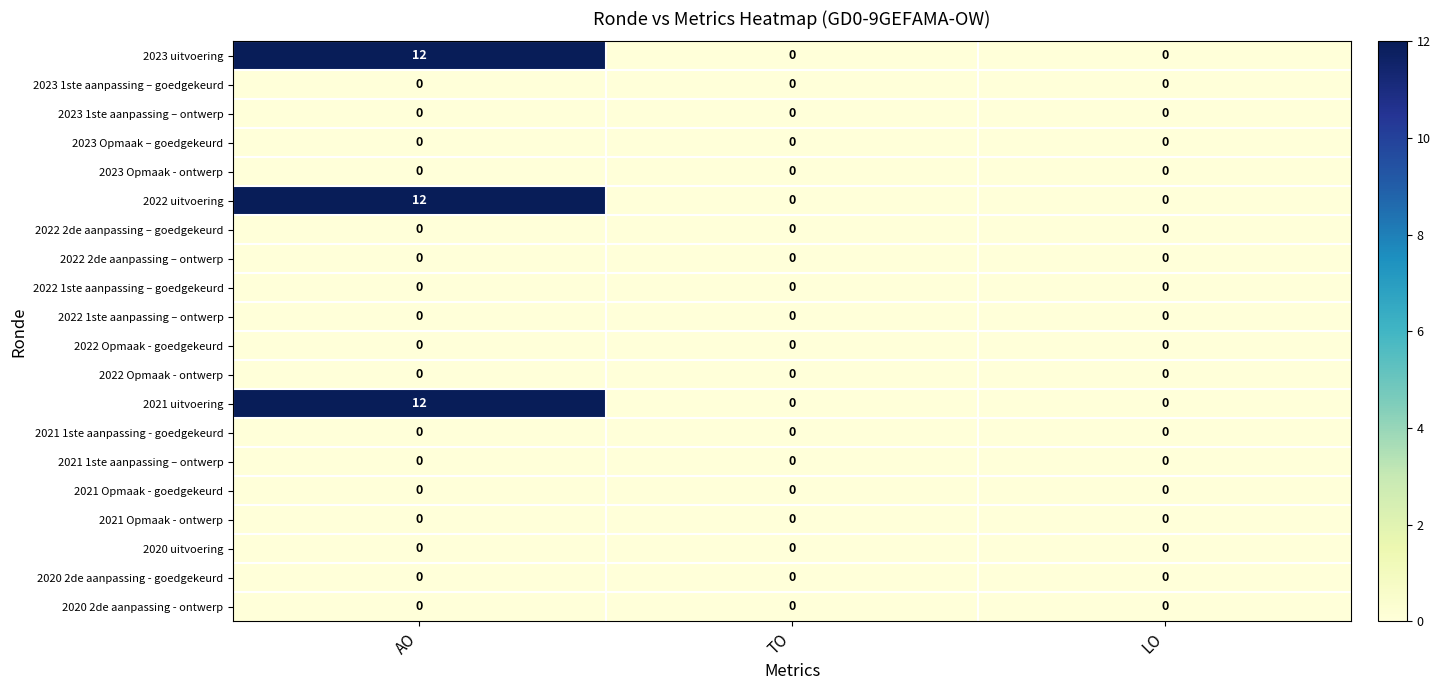

How many 2021 uitvoering values are between 0 and 12?

3